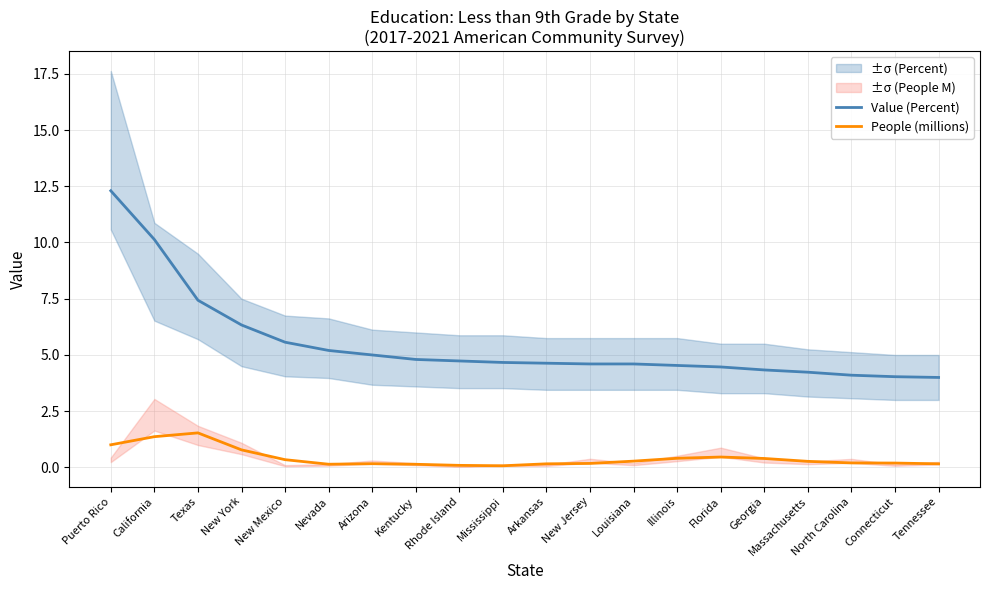

Which category has the lowest value across all series?

Mississippi